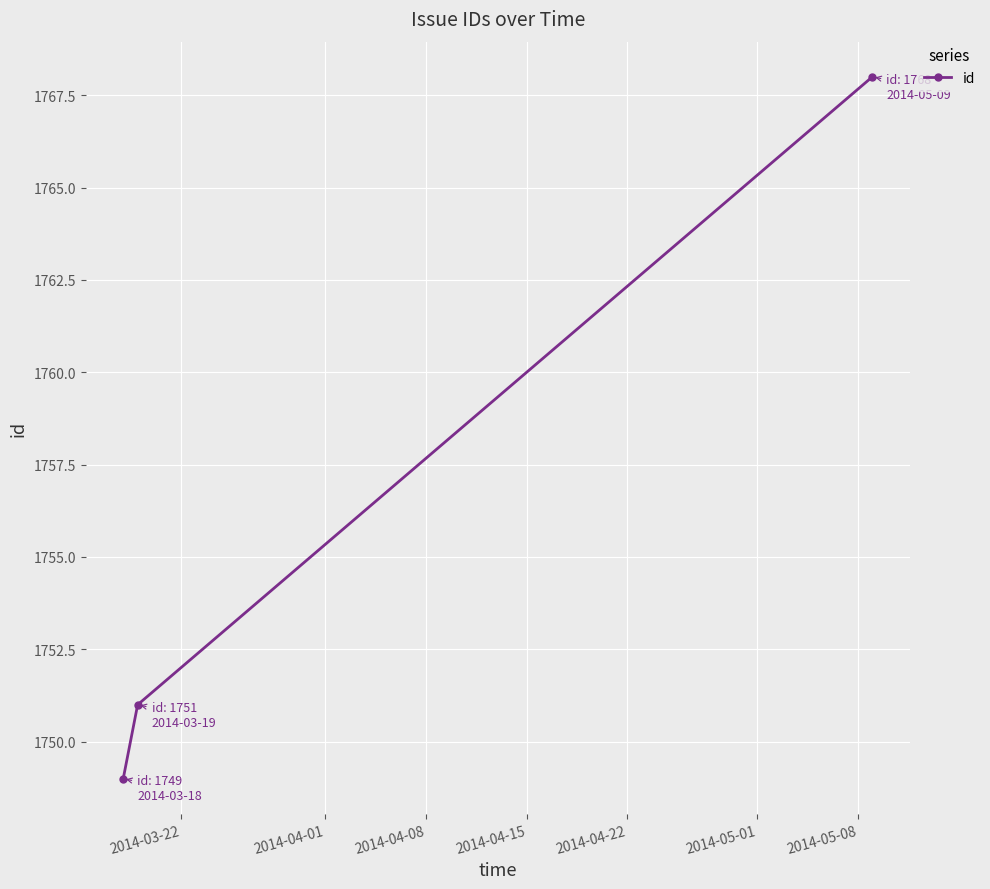

Count the values in the range 1749 to 1768.

3